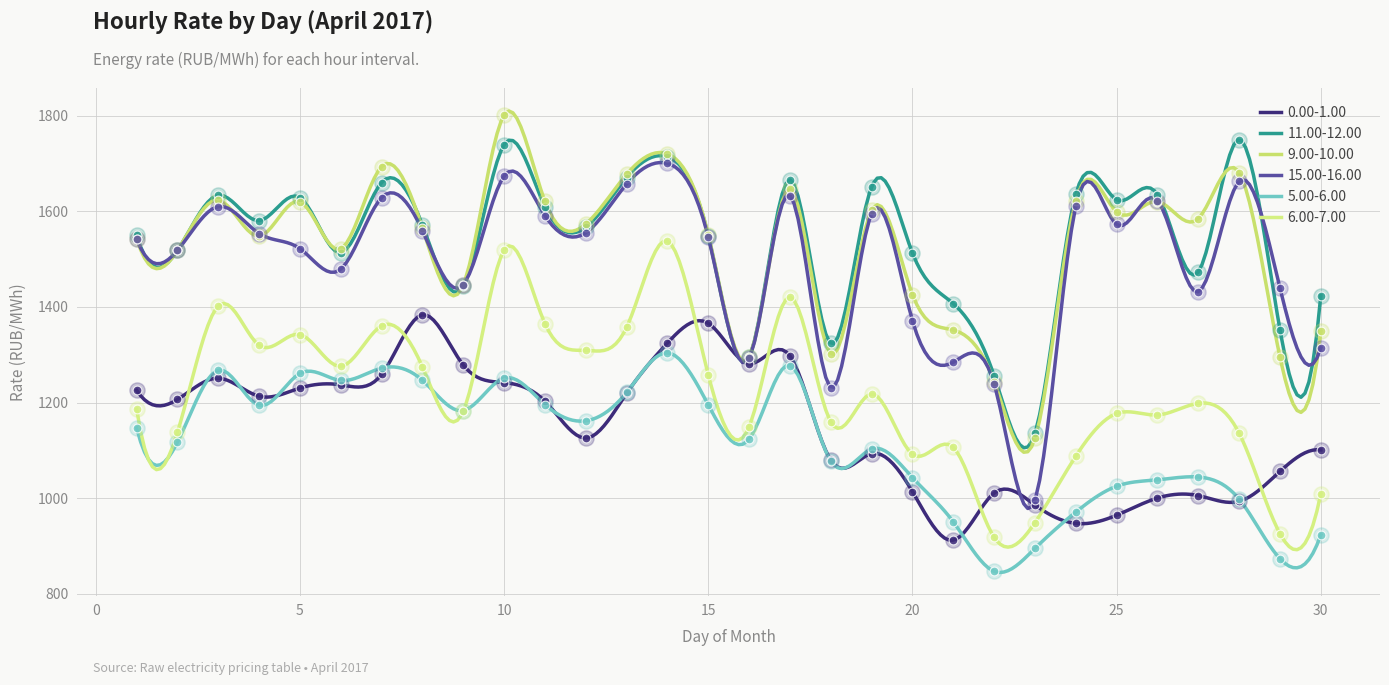

Which series contains the highest Y value?

9.00-10.00